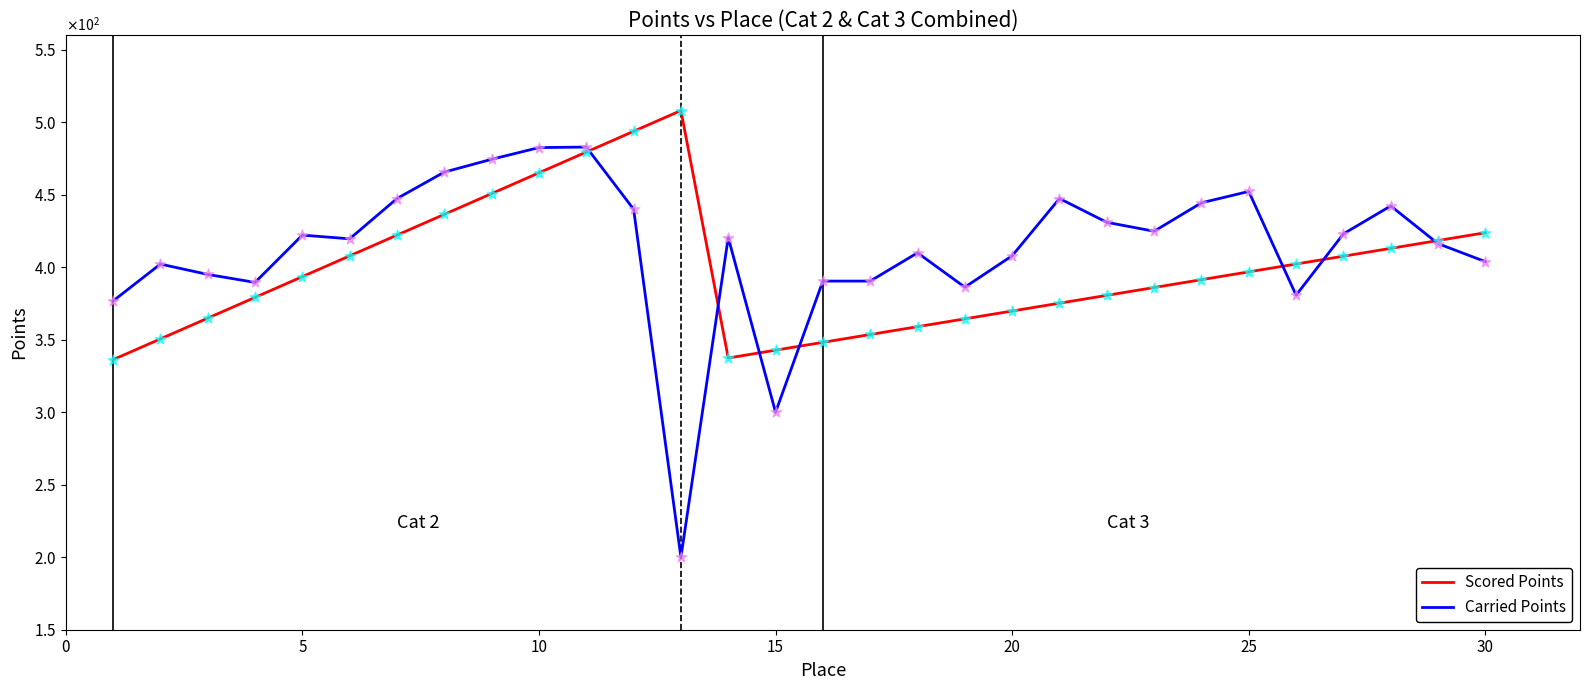

Which series has the largest total across all categories?

Carried Points